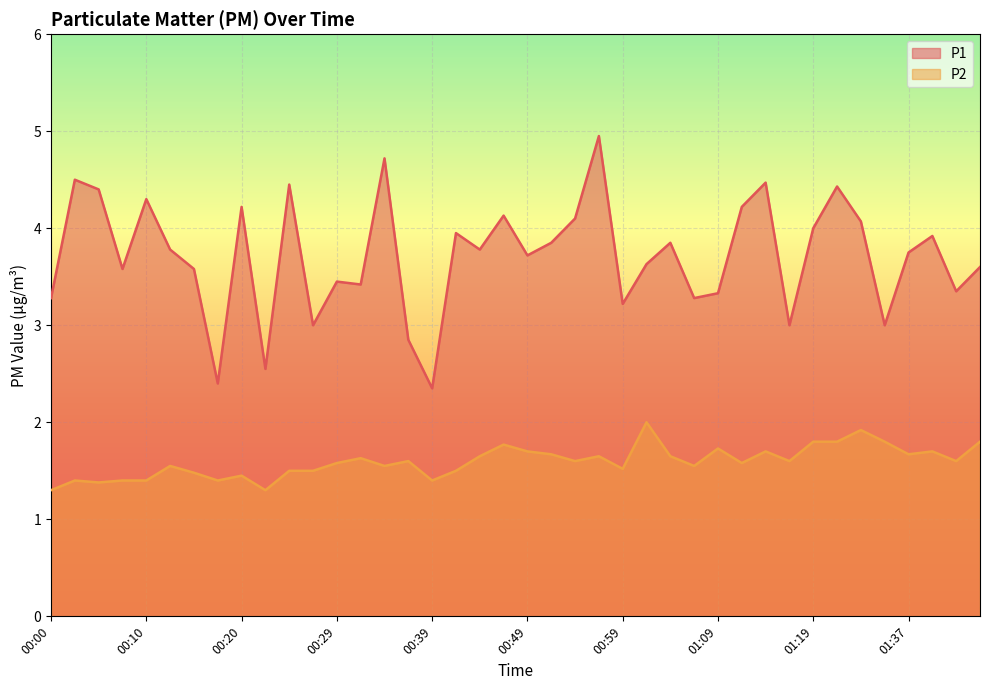

Is it true that P1 equals 4.7 at 00:34?

True